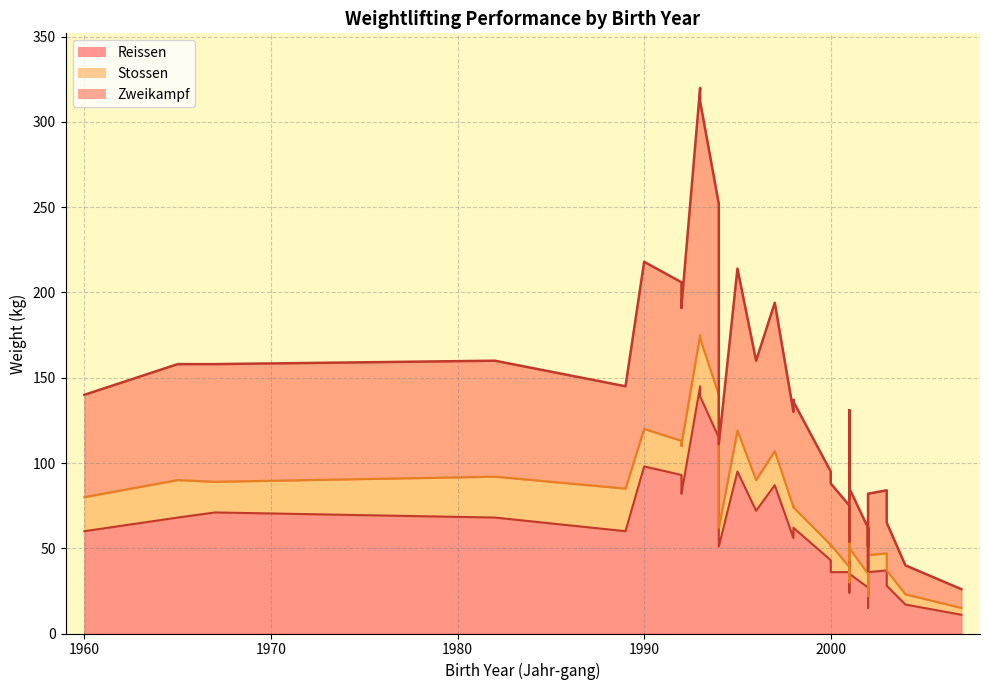

Rank the series by their maximum value, from lowest to highest.

Reissen, Stossen, Zweikampf